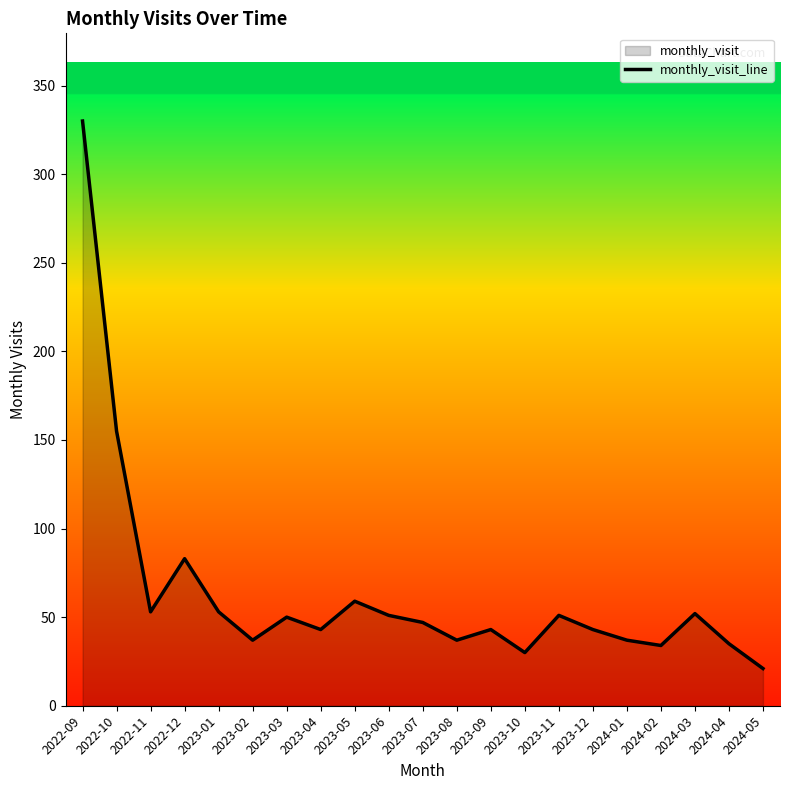

What is the average value?

64